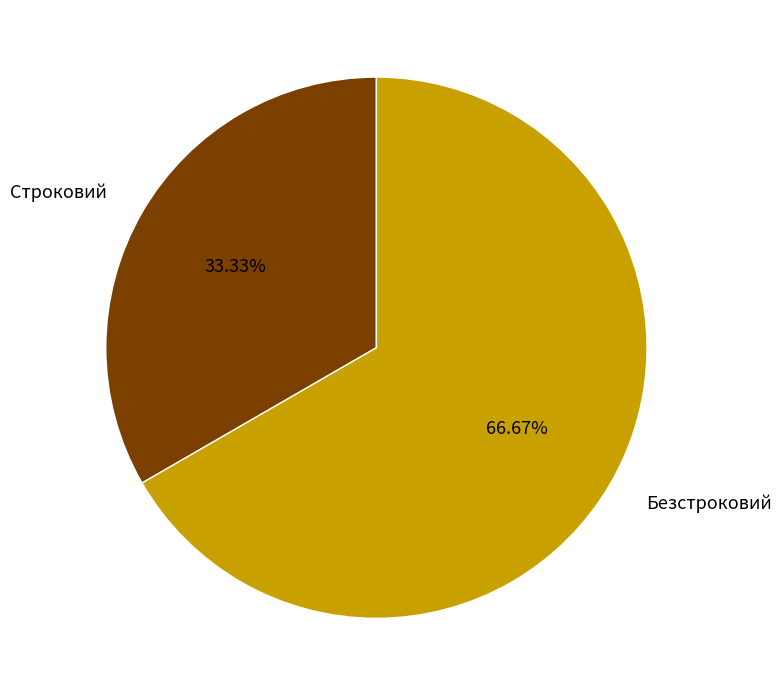

To the nearest percent, what is the combined percentage of Безстроковий and Строковий?

100%